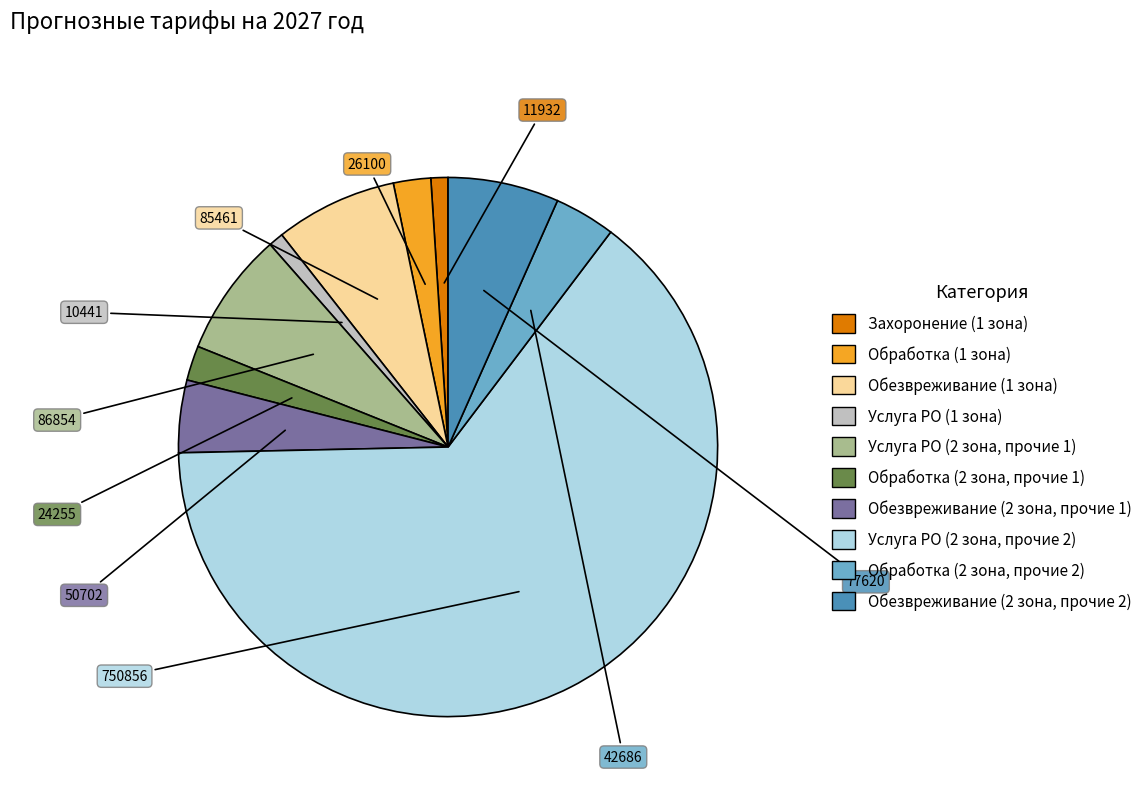

Is the sum of Услуга РО (2 зона, прочие 1) and Услуга РО (1 зона) greater than half?

No